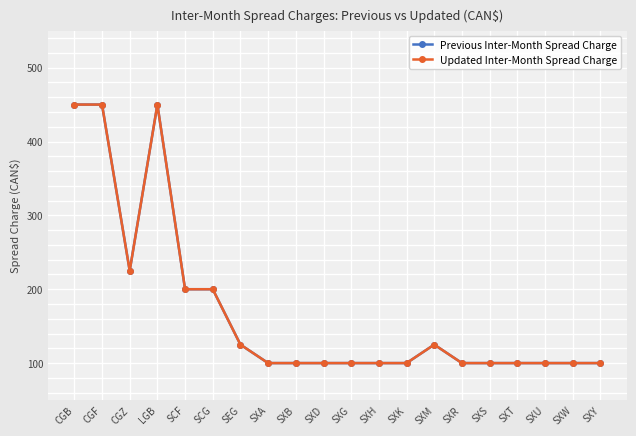

Is this an area chart (filled region under the line)?

No